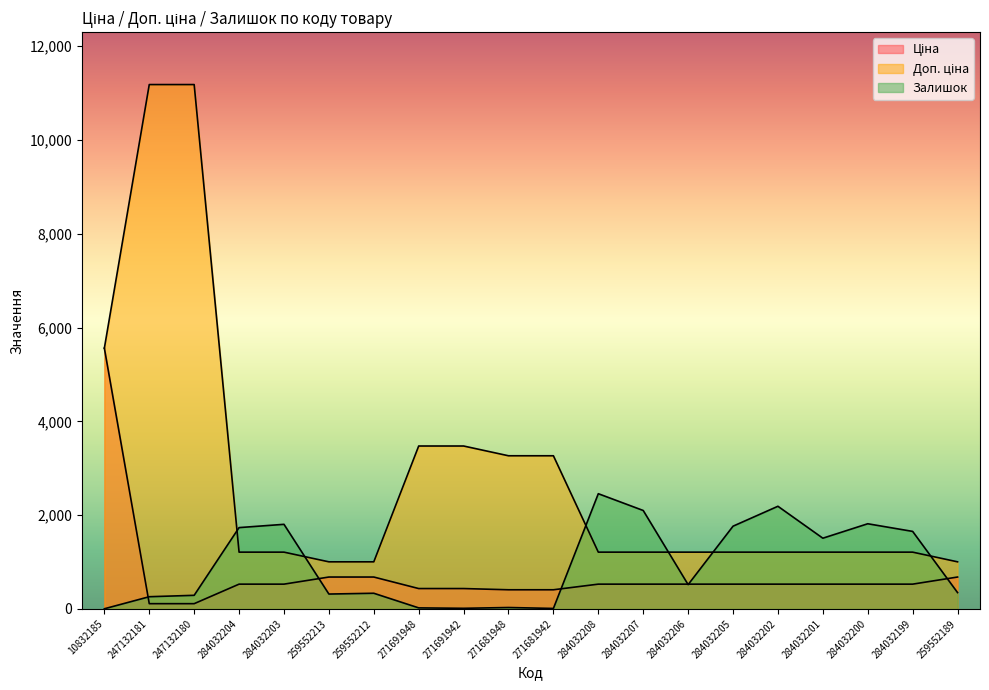

Reading right to left, list all the values displayed in this chart.

Ціна: 679.8	528.2	528.2	528.2	528.2	528.2	528.2	528.2	528.2	408.2	408.2	434.3	434.3	679.8	679.8	528.2	528.2	111.8	111.8	5560.3
Доп. ціна: 1004.1	1210.7	1210.7	1210.7	1210.7	1210.7	1210.7	1210.7	1210.7	3265.8	3265.8	3474.1	3474.1	1004.1	1004.1	1210.7	1210.7	11182.0	11182.0	5560.3
Залишок: 348.0	1653.0	1816.0	1508.0	2189.0	1764.0	518.0	2099.0	2457.0	10.0	30.0	13.0	22.0	334.0	317.0	1804.0	1734.0	290.0	260.0	3.0